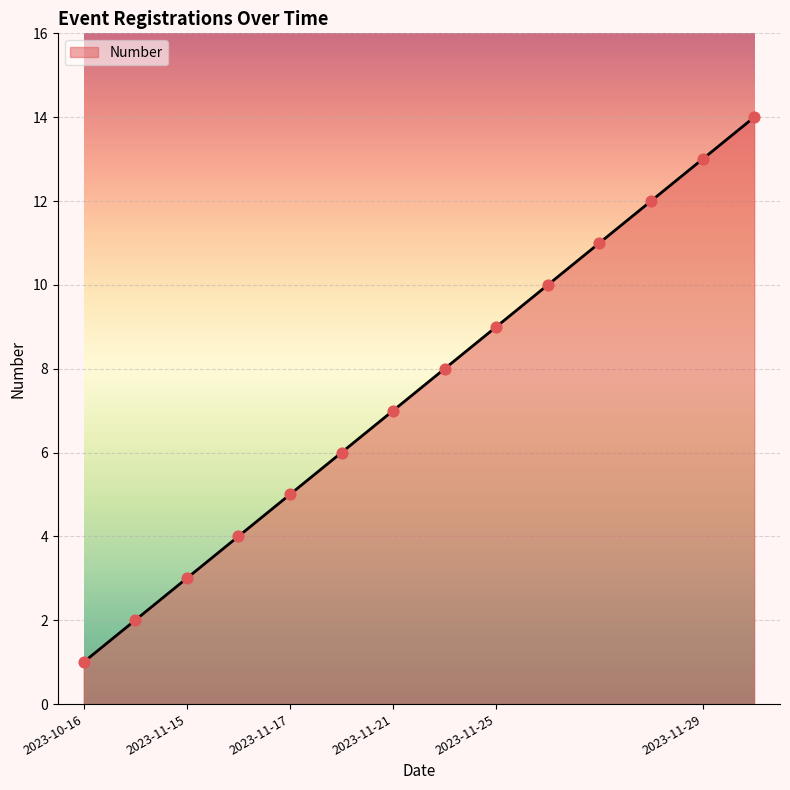

What is the maximum value shown in the chart?

14